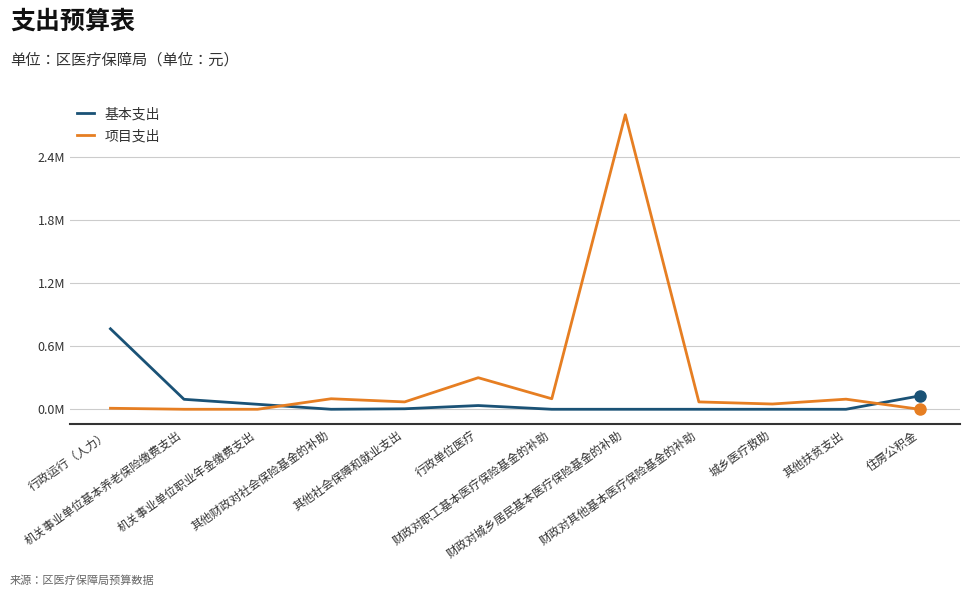

Which category has the highest value in the 基本支出 series?

行政运行（人力）